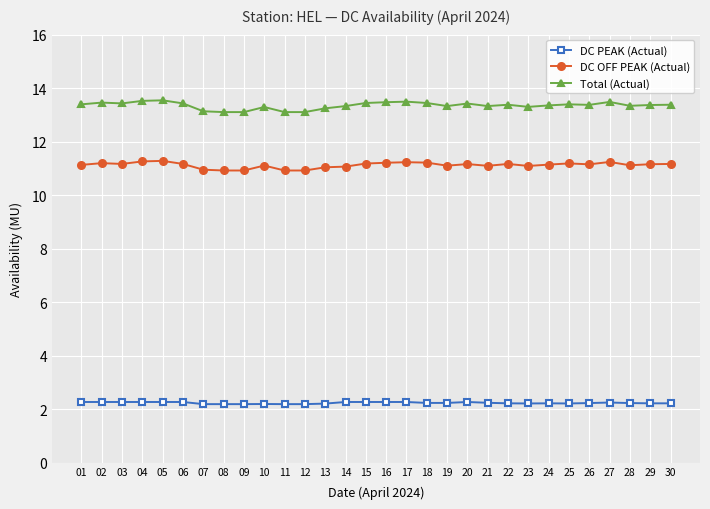

Which series has the largest range (max minus min)?

Total (Actual)